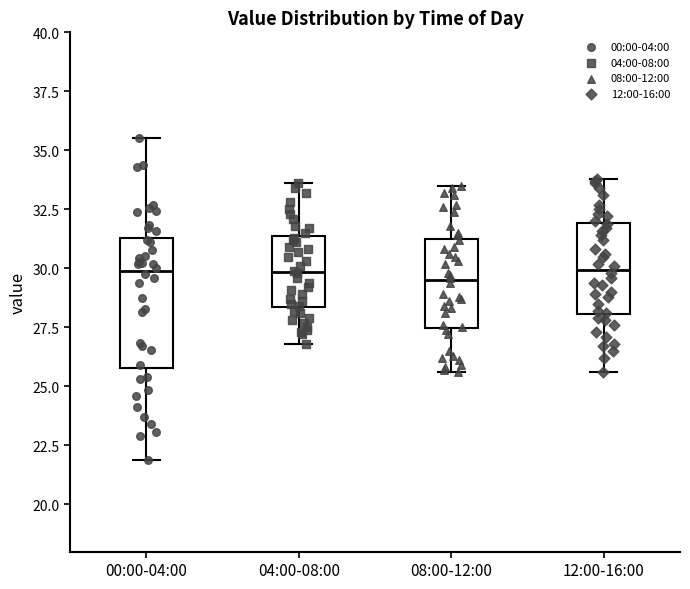

Reading left to right, read every box against the y-axis: the position of its median line, the range the box covers, and the ends of its whiskers. The values are not printed on the chart, so give them approximately, as read against the axis.

00:00-04:00: median 30.0, box 26.0 to 31.5, whiskers 22.0 to 35.5
04:00-08:00: median 30.0, box 28.5 to 31.5, whiskers 27.0 to 33.5
08:00-12:00: median 29.5, box 27.5 to 31.5, whiskers 25.5 to 33.5
12:00-16:00: median 30.0, box 28.0 to 32.0, whiskers 25.5 to 34.0